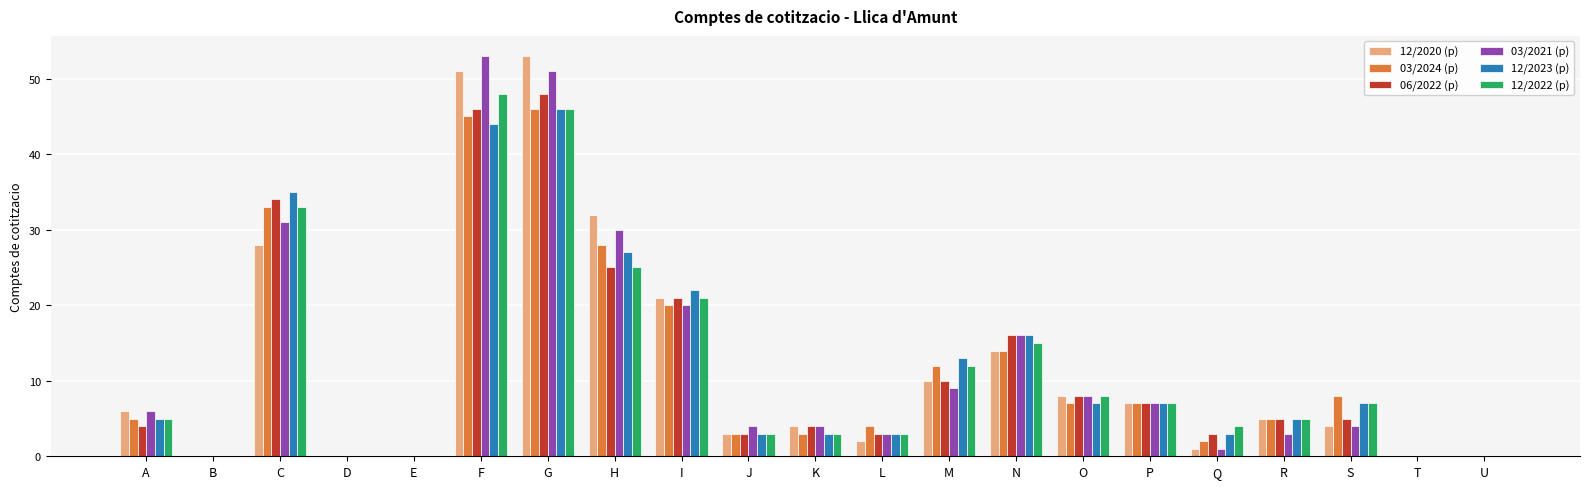

Is it true that 12/2022 (p) equals 1 at J?

False